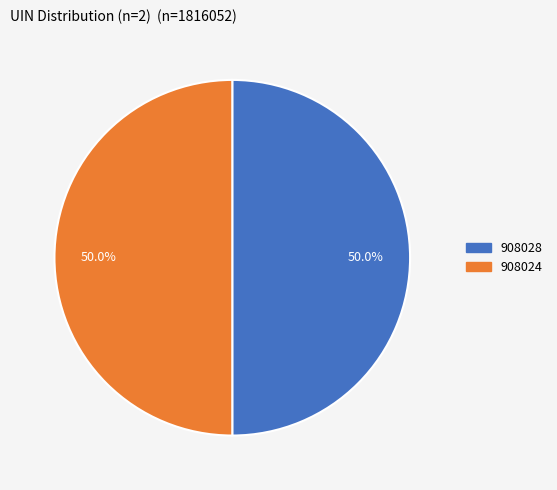

Combined, do 908024 and 908028 account for over 50%?

Yes